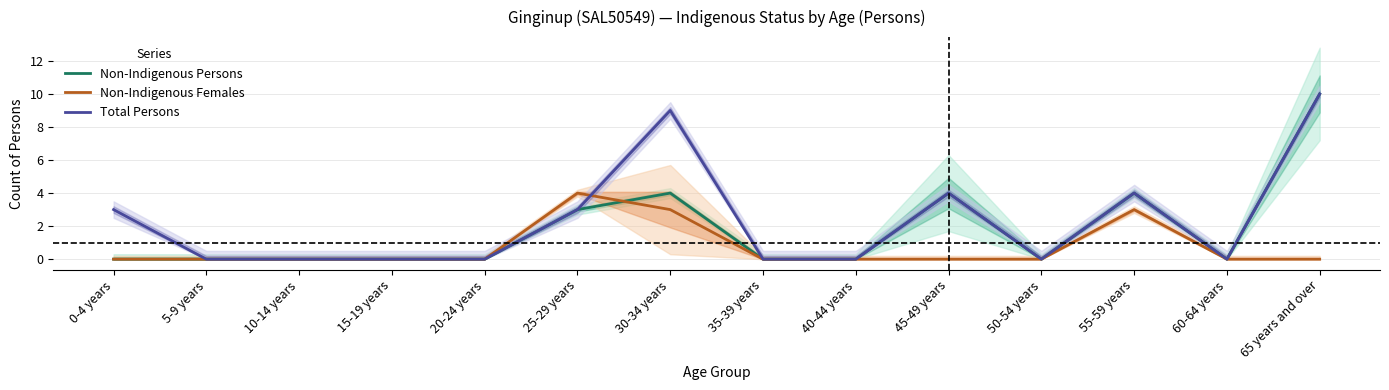

At which label does Total Persons reach its peak?

65 years and over